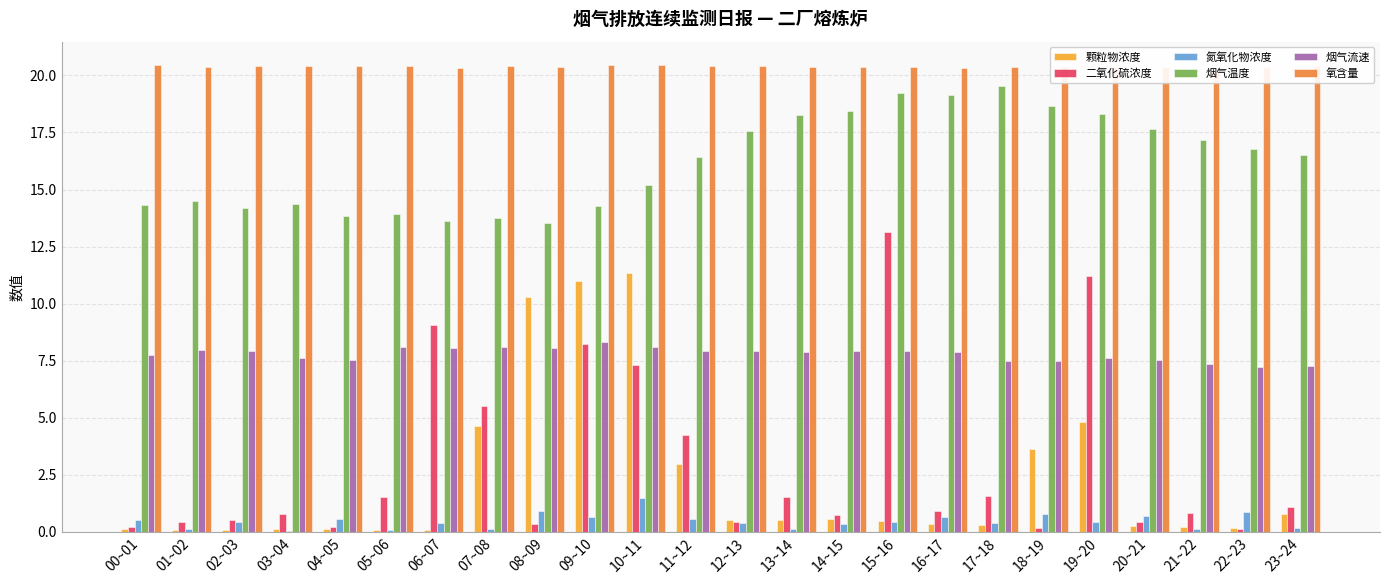

What position from the left is 13~14?

14